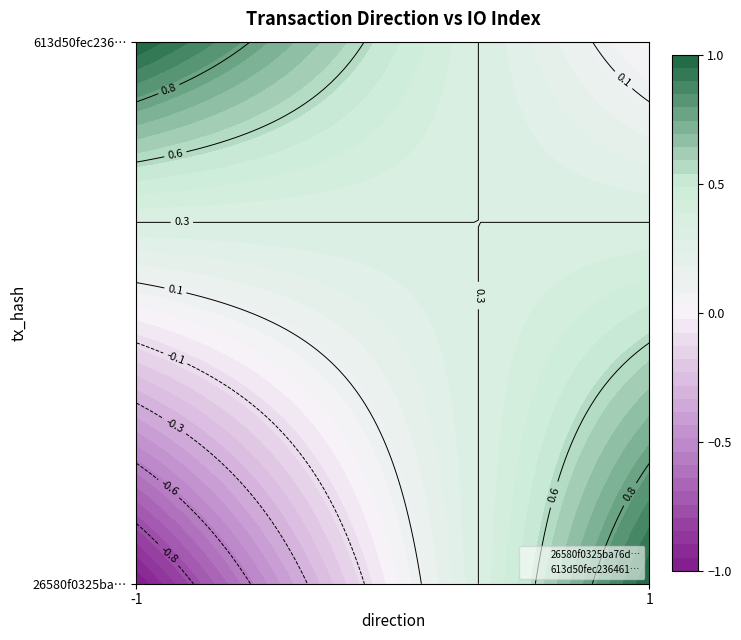

What is the difference between the highest and lowest values at 1?

1